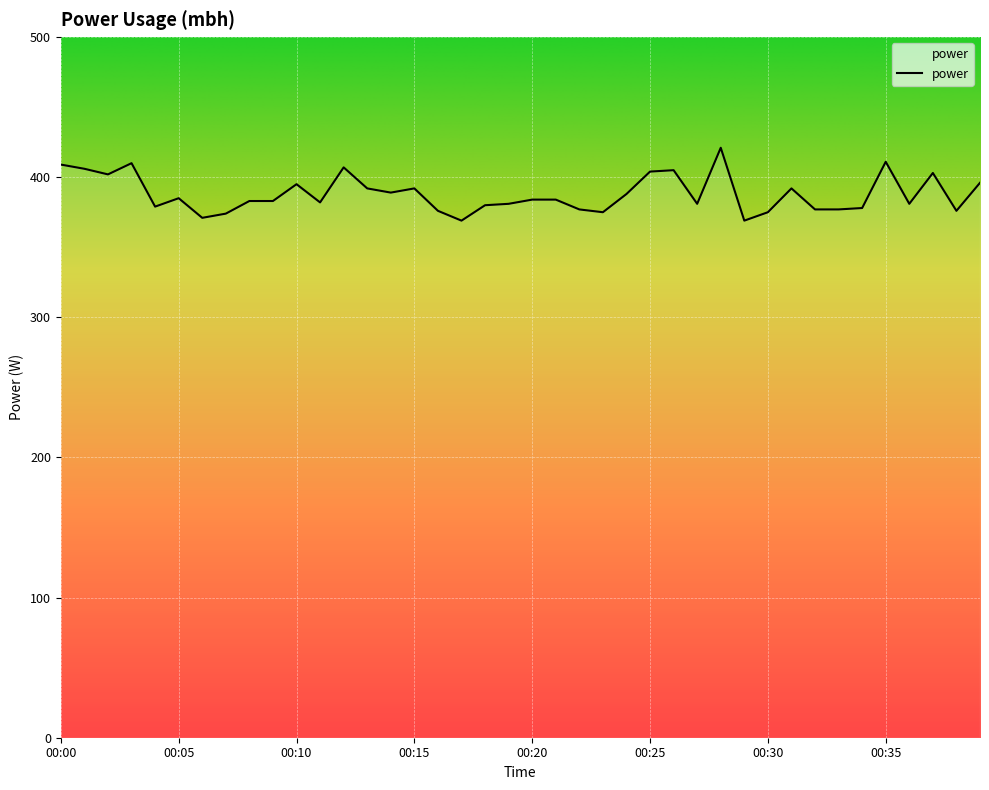

Count the number of categories in the chart.

40